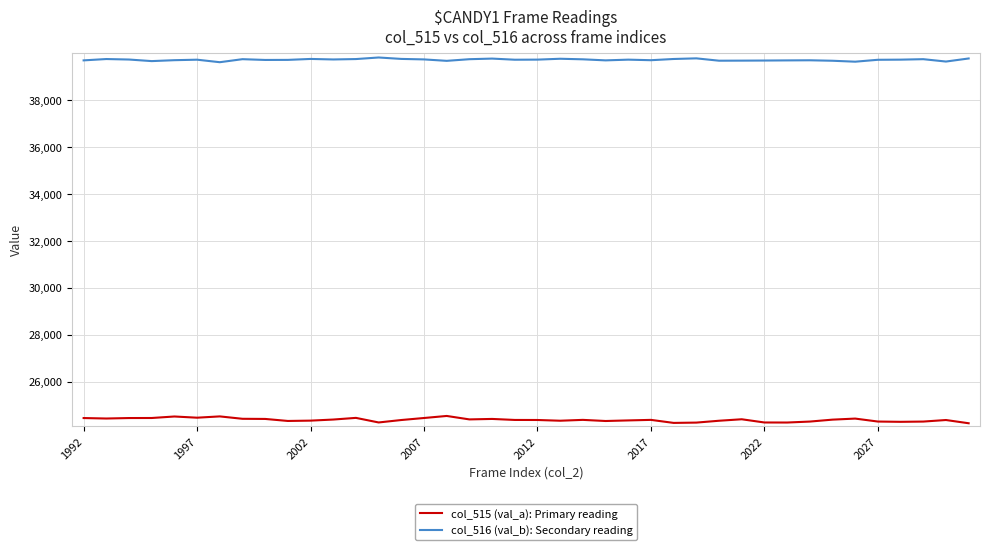

Which series has the largest range (max minus min)?

col_515 (val_a): Primary reading